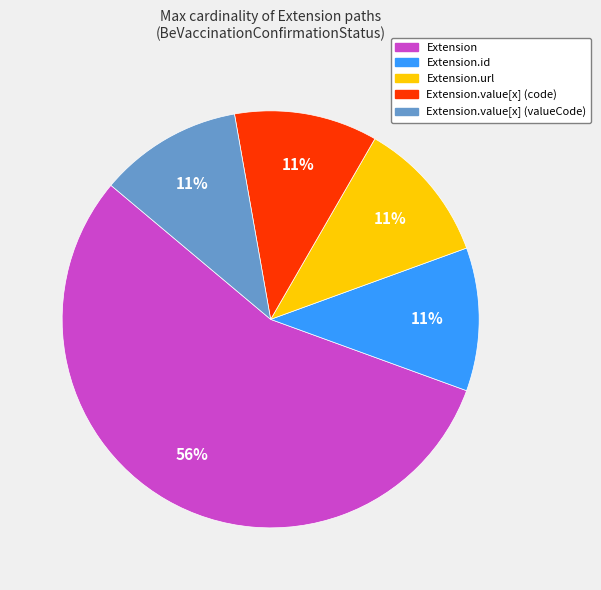

Is there any slice that represents more than half of the pie?

Yes